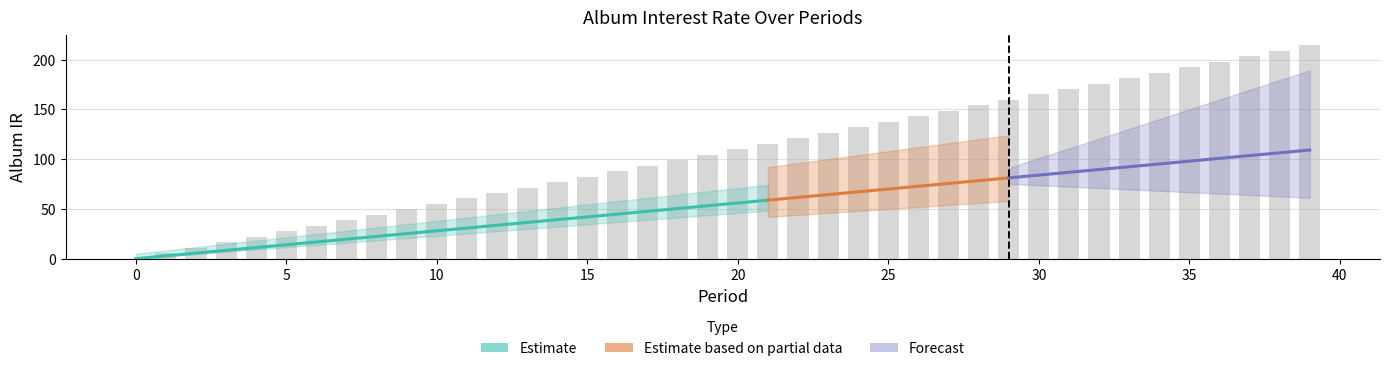

True or false: the data shows 5.5 at 1.

True